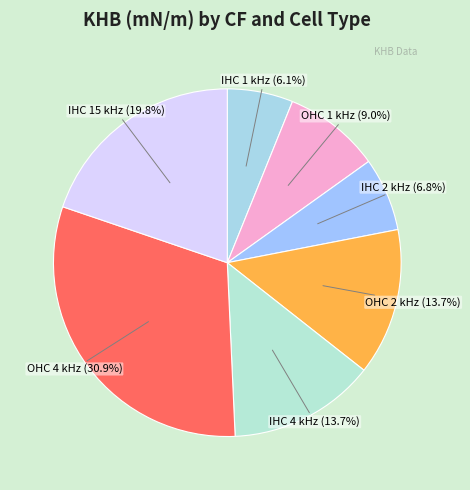

Count the number of slices in the pie.

7